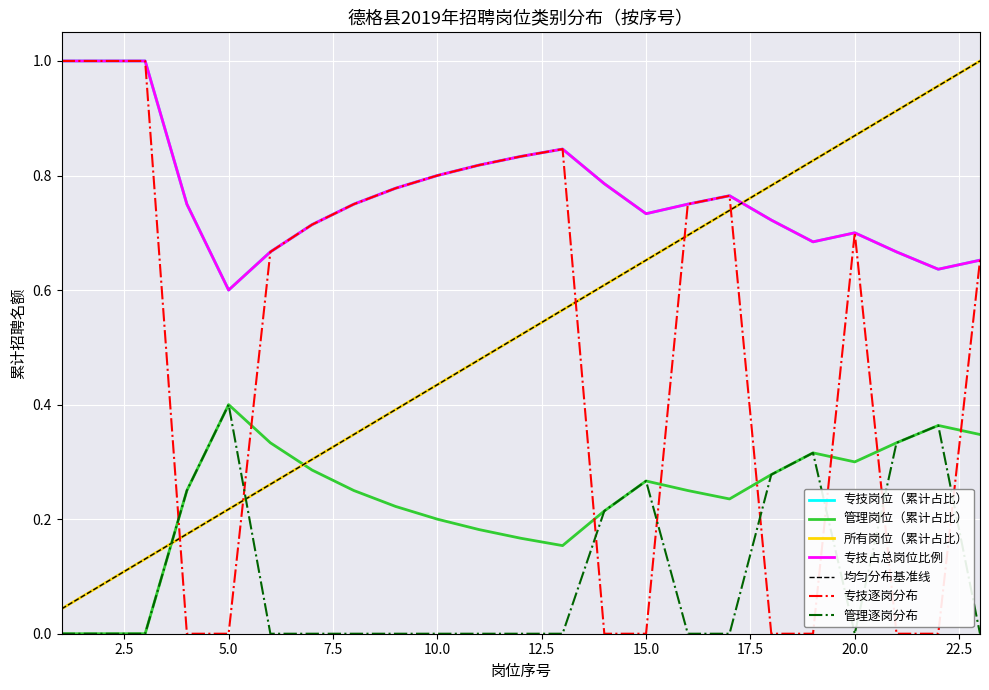

The 专技岗位数量 series shows 0 at 1. True or false?

False